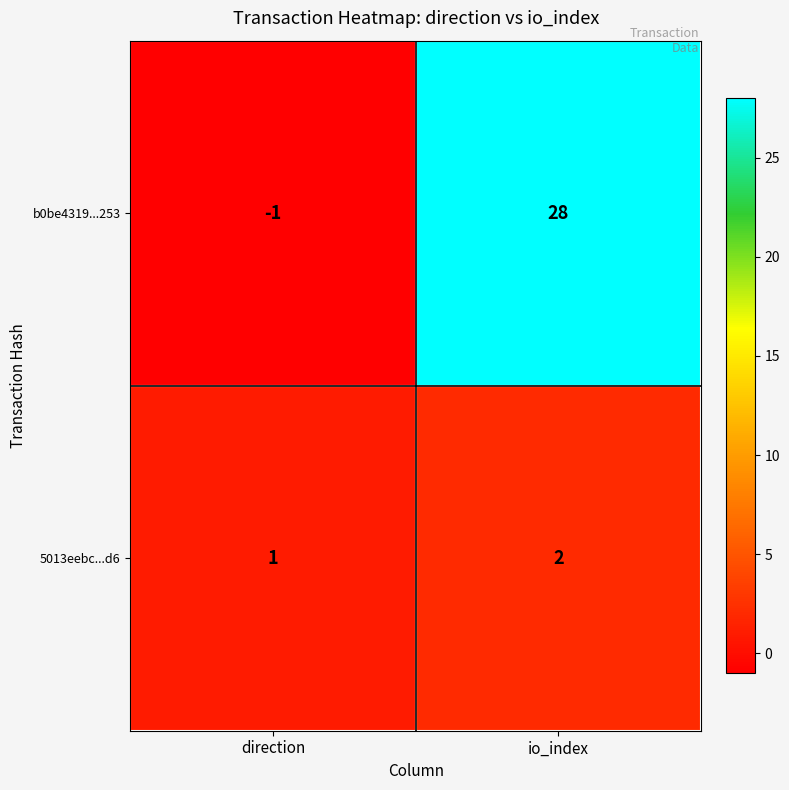

Which series has the largest total across all categories?

b0be4319...253